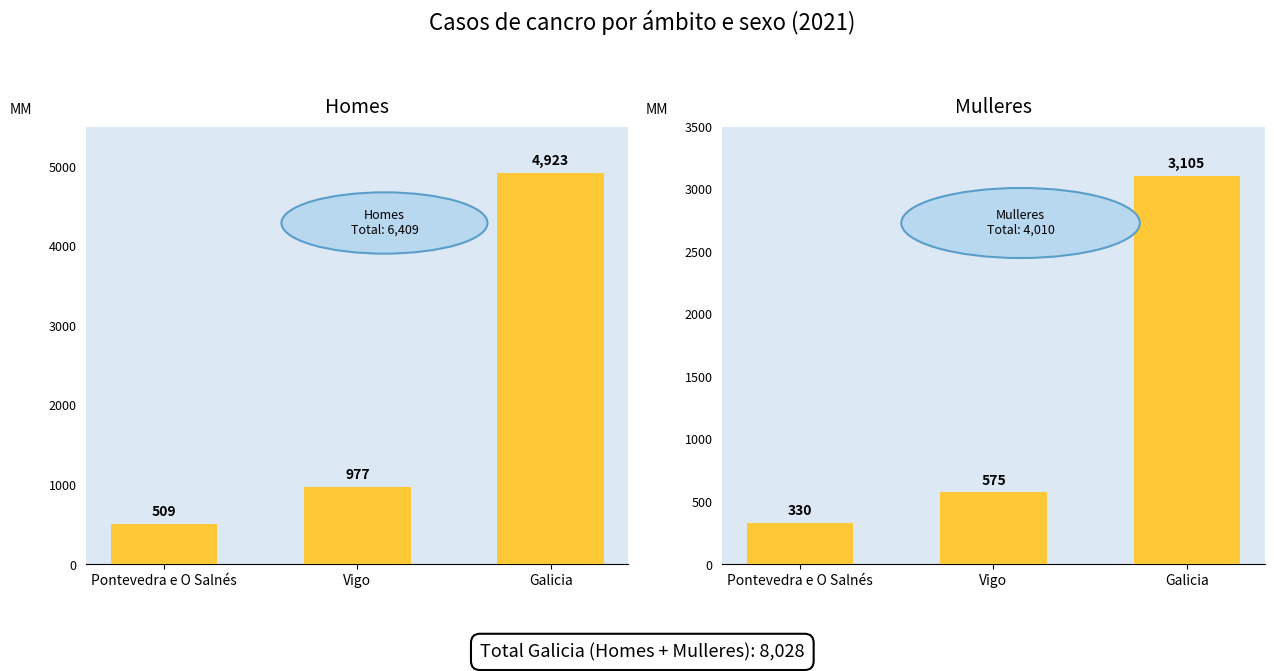

What is the difference between the maximum and second lowest values in the Homes series?

3946